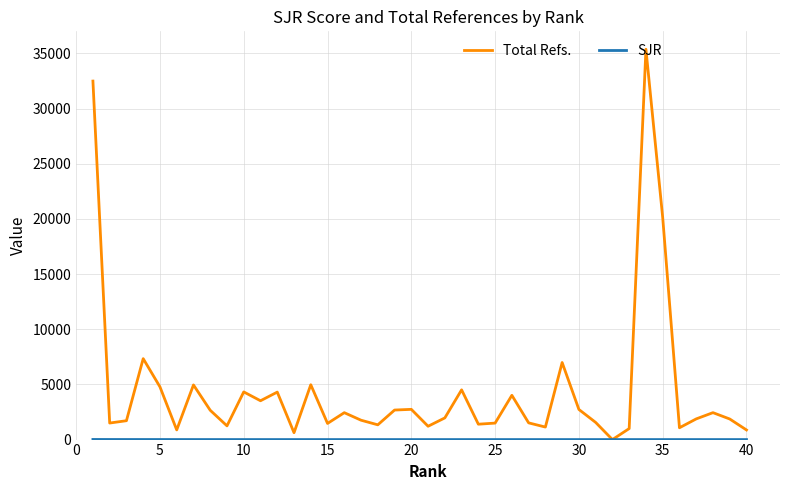

Does the chart have visible grid lines?

Yes